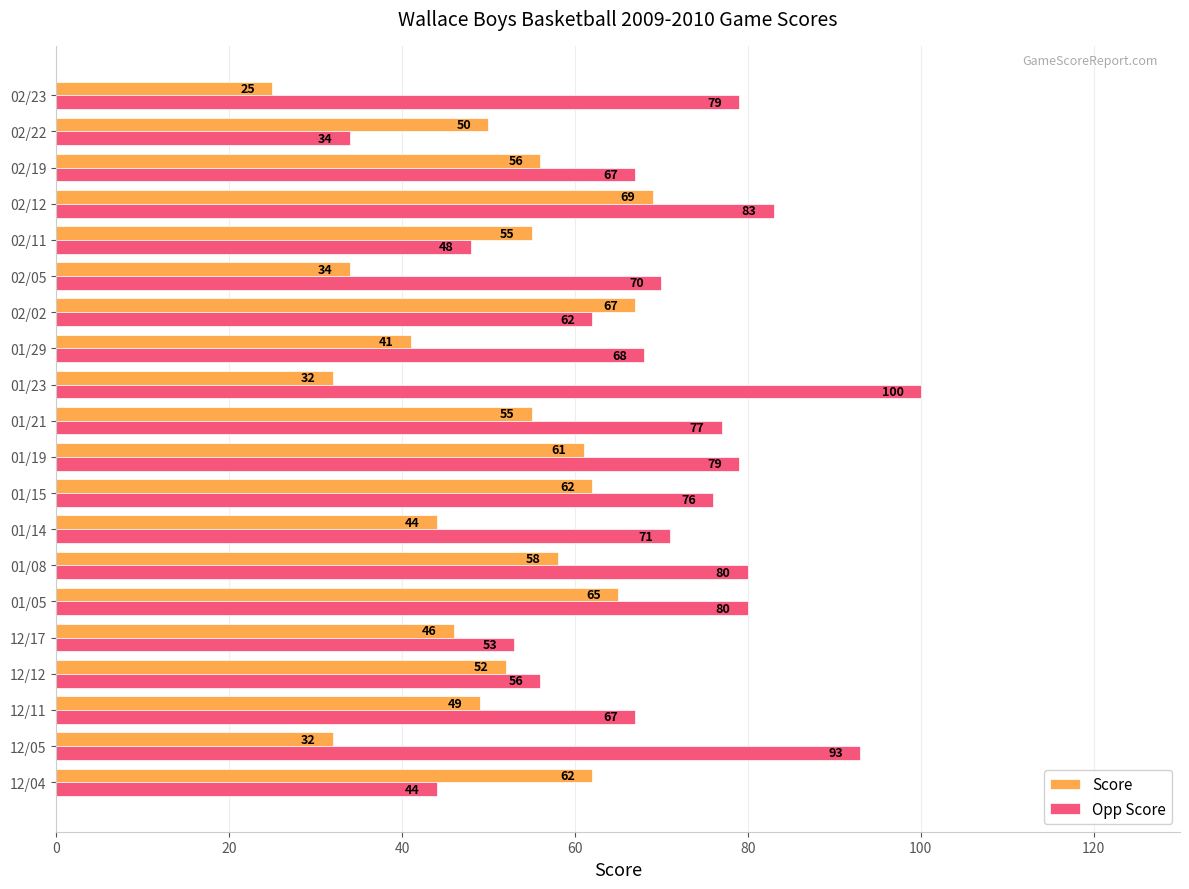

Which category has the lowest value in the Opp Score series?

02/22